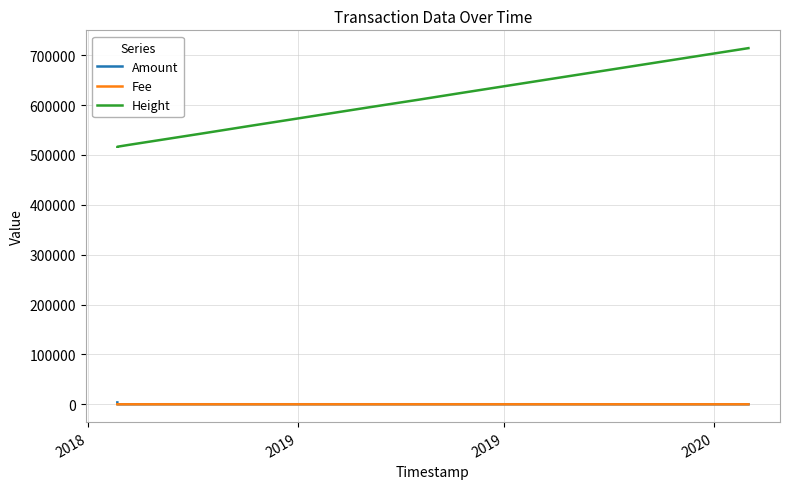

Is it true that Fee equals 0.1 at 6?

False